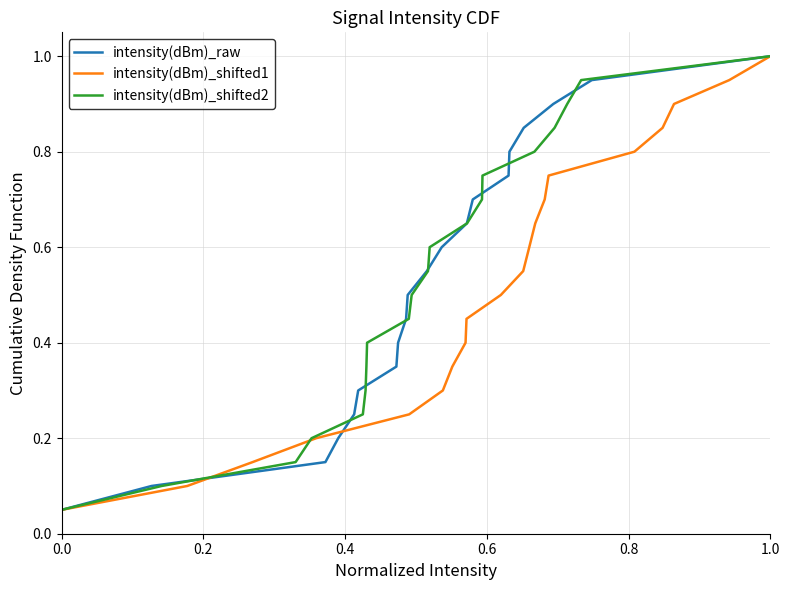

Reading right to left, extract all data points from this chart.

intensity(dBm)_raw: 1.0	0.9	0.9	0.8	0.8	0.8	0.7	0.7	0.6	0.6	0.5	0.5	0.4	0.3	0.3	0.2	0.2	0.1	0.1	0.1
intensity(dBm)_shifted1: 1.0	0.9	0.9	0.8	0.8	0.8	0.7	0.7	0.6	0.6	0.5	0.5	0.4	0.3	0.3	0.2	0.2	0.1	0.1	0.1
intensity(dBm)_shifted2: 1.0	0.9	0.9	0.8	0.8	0.8	0.7	0.7	0.6	0.6	0.5	0.5	0.4	0.3	0.3	0.2	0.2	0.1	0.1	0.1